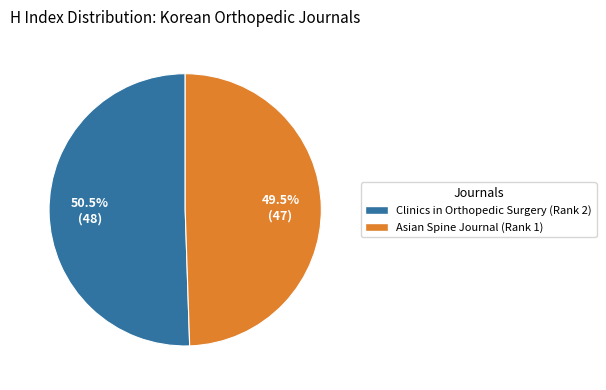

Is Asian Spine Journal the majority of the pie?

No